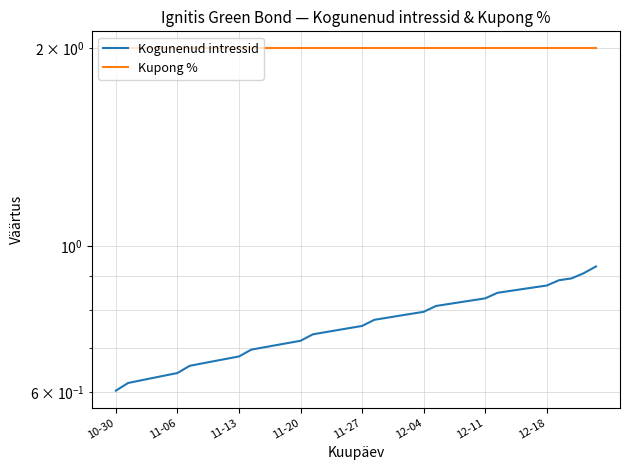

Is it true that Kupong % equals 0.5 at 38?

False